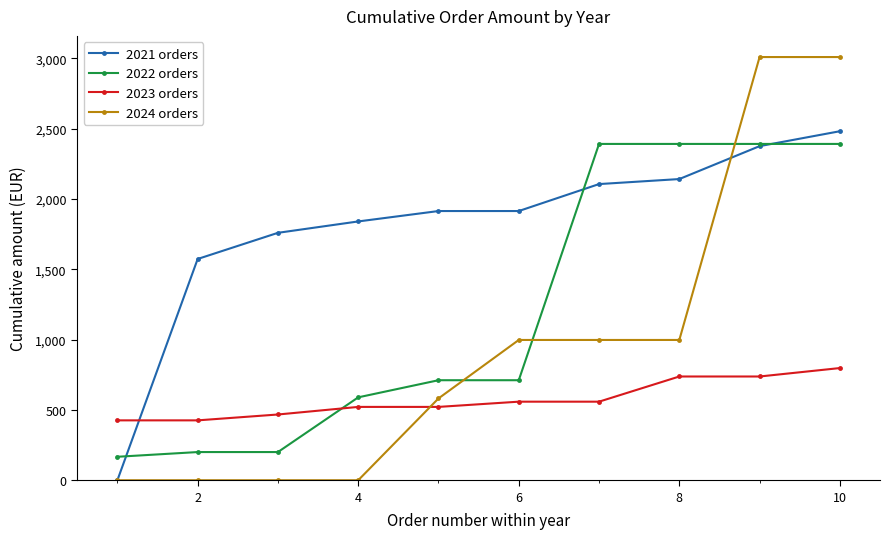

True or false: 2021 orders has more than 2 points higher than both neighbors.

False